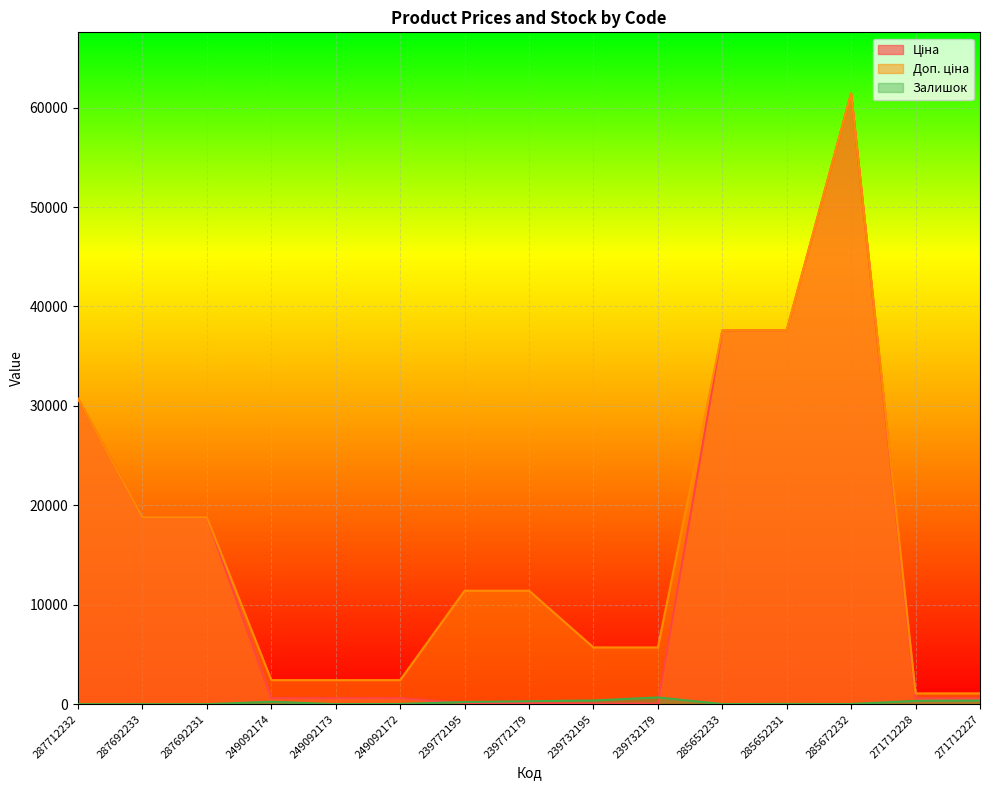

True or false: Доп. ціна and Ціна cross at least once.

False